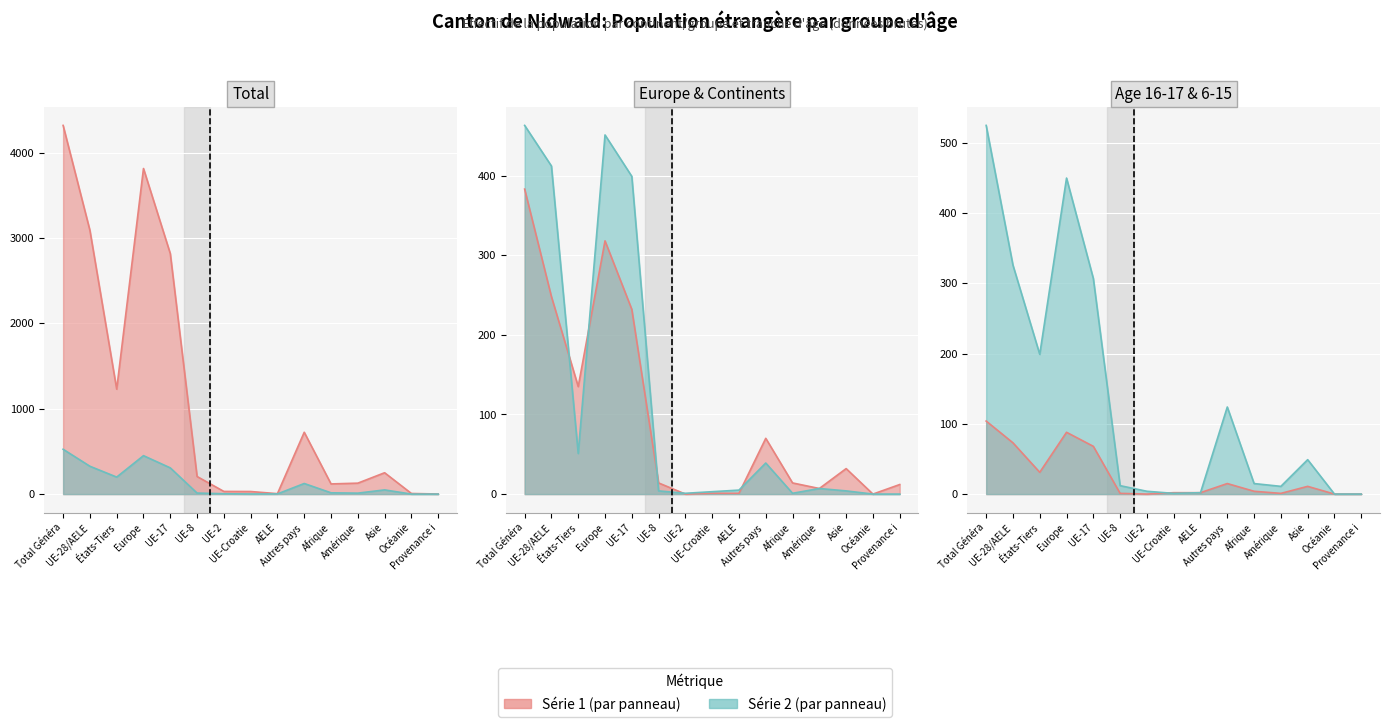

What is the difference between the highest and lowest values at Afrique?

118